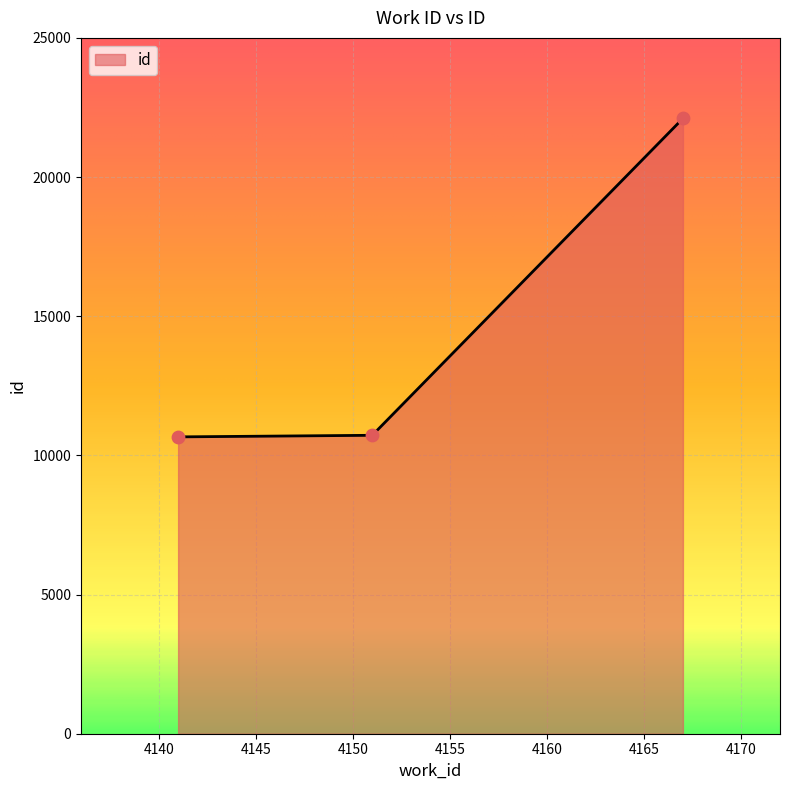

What is the sum of all values?

43493